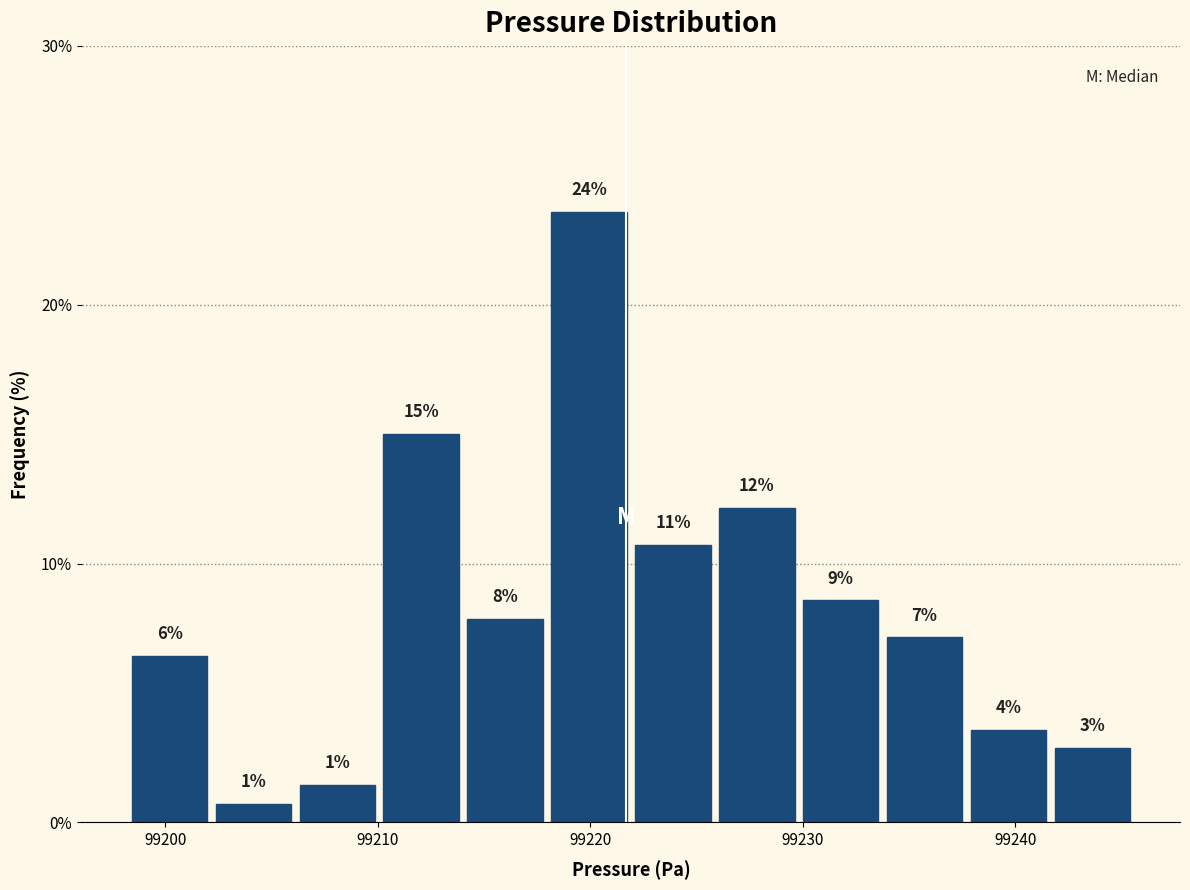

Read against the x-axis, roughly where is the centre of the tallest bar?

99220